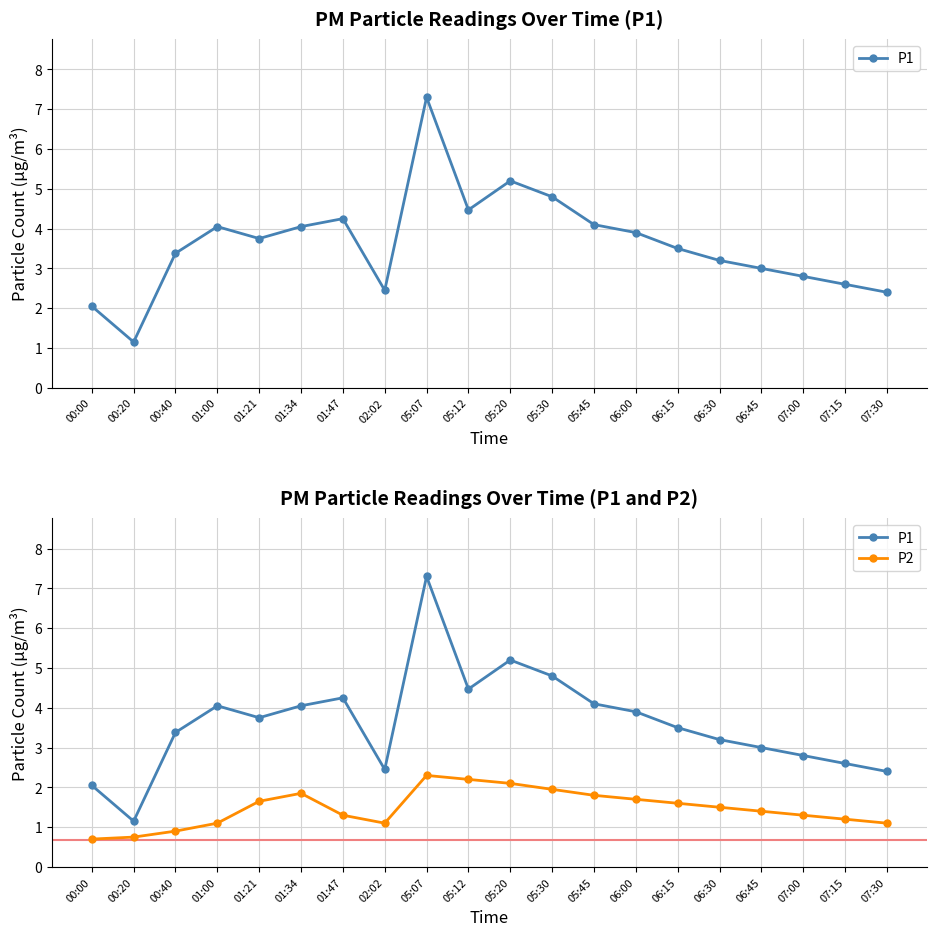

The value of P1 at 07:30 is 2.4. True or false?

True